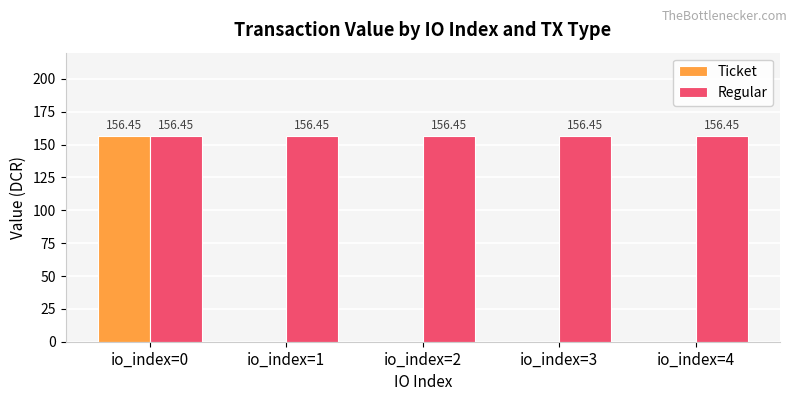

Between io_index=0 and io_index=2, which series saw the biggest shift?

Ticket